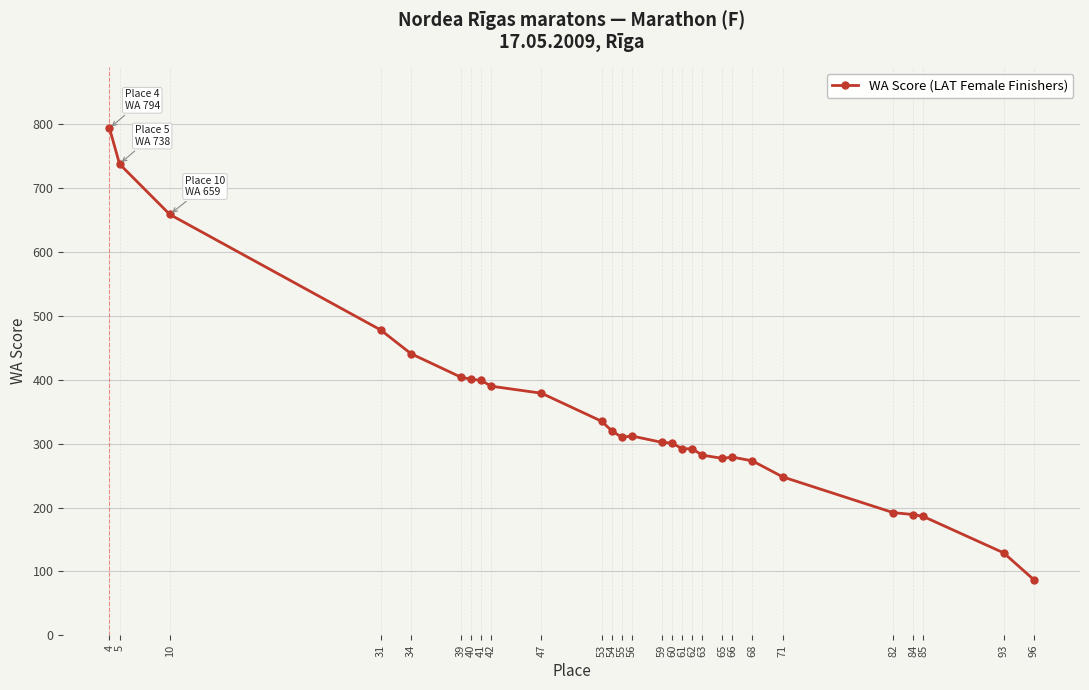

What is the minimum value shown in the chart?

87